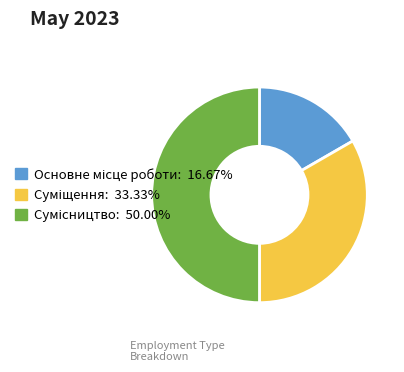

To the nearest percent, what percentage of the pie is Сумісництво?

50%